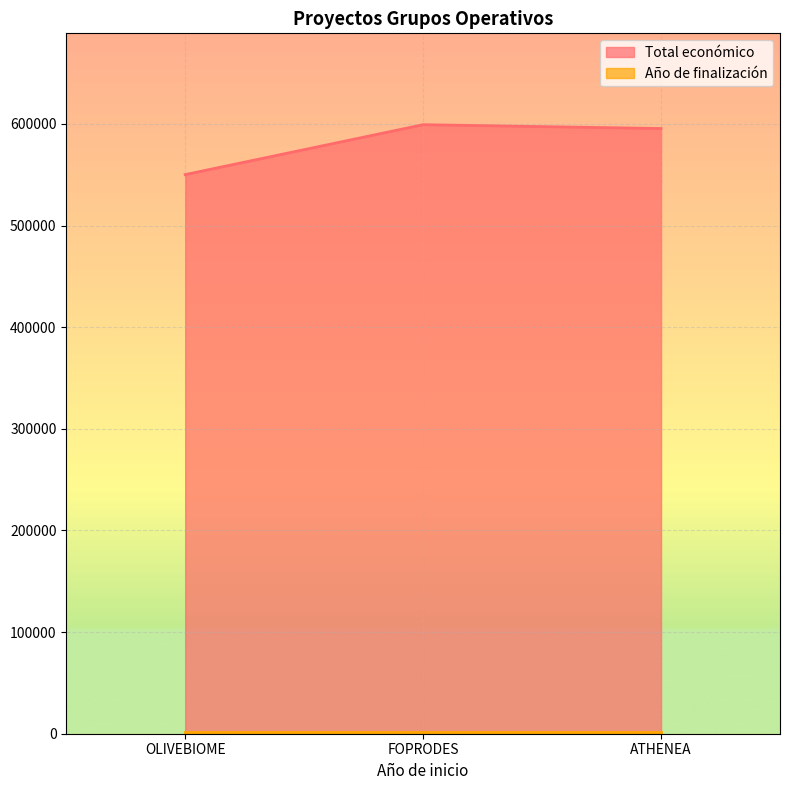

What is the sum of the values at ATHENEA and OLIVEBIOME?

1145547